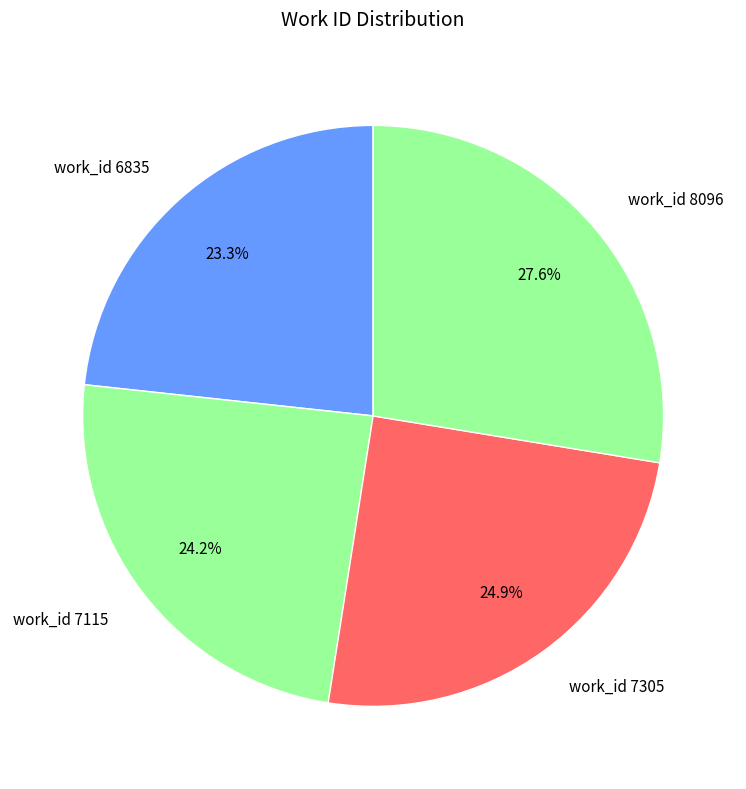

How many segments does this pie chart have?

4